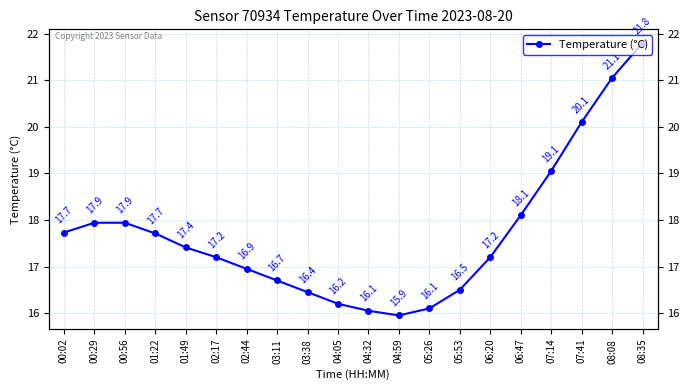

What is the label of the 5th point from the right?

06:47